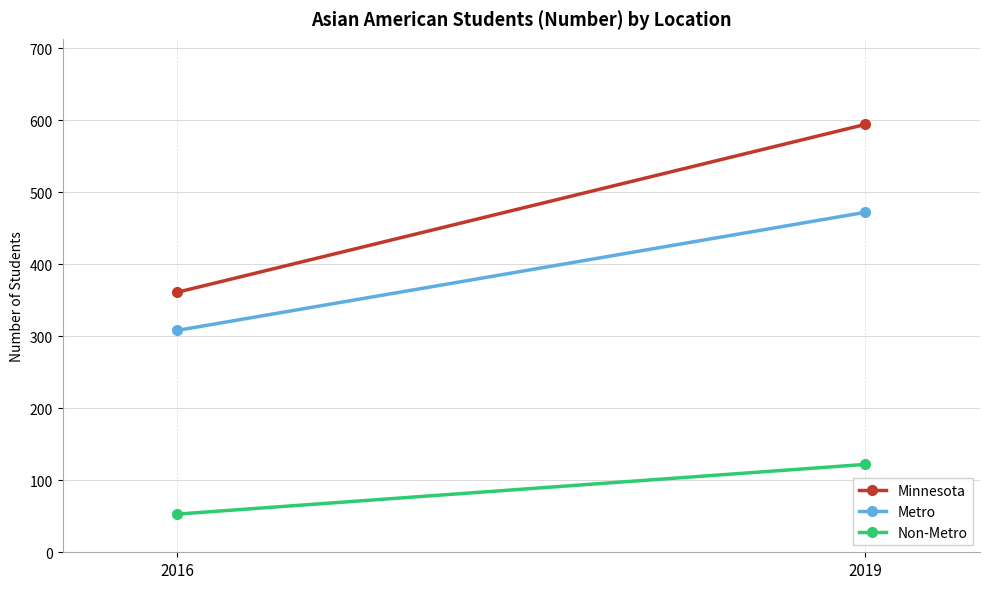

Between 2016 and 2019, which series saw the biggest shift?

Minnesota